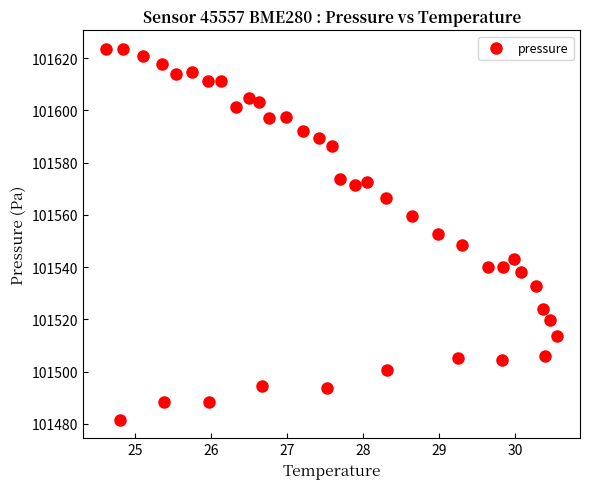

What is the range of X values (max minus min)?

5.9